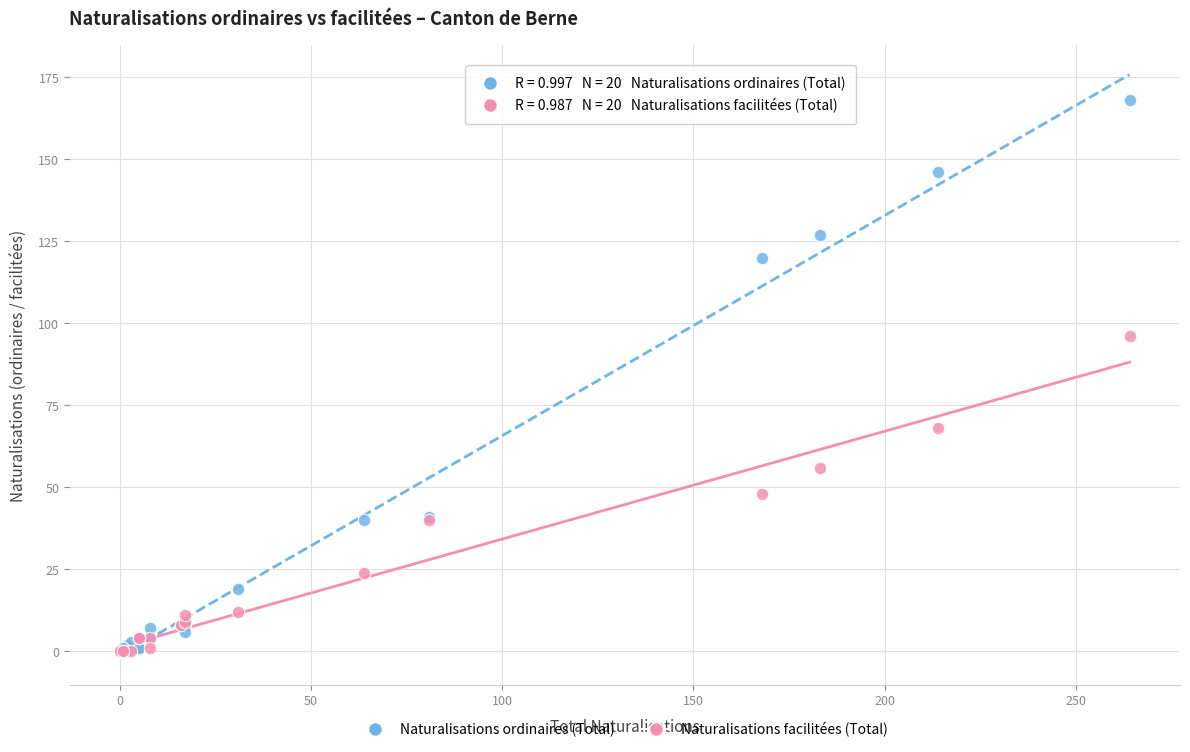

Which series contains the highest Y value?

Naturalisations ordinaires (Total)